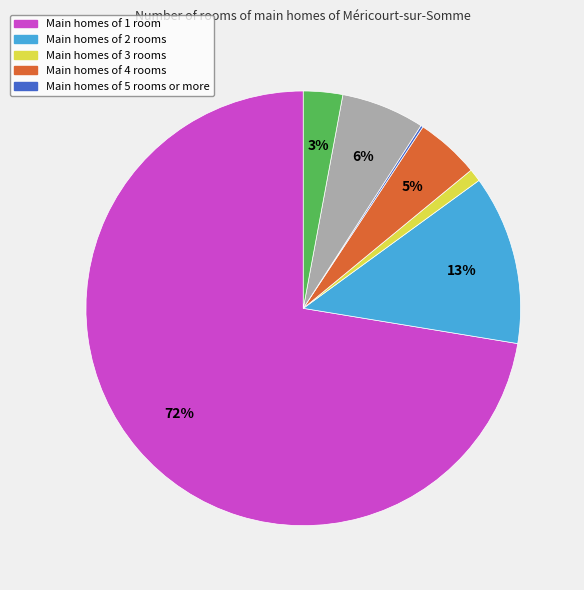

To the nearest percent, what is the average slice percentage?

14%